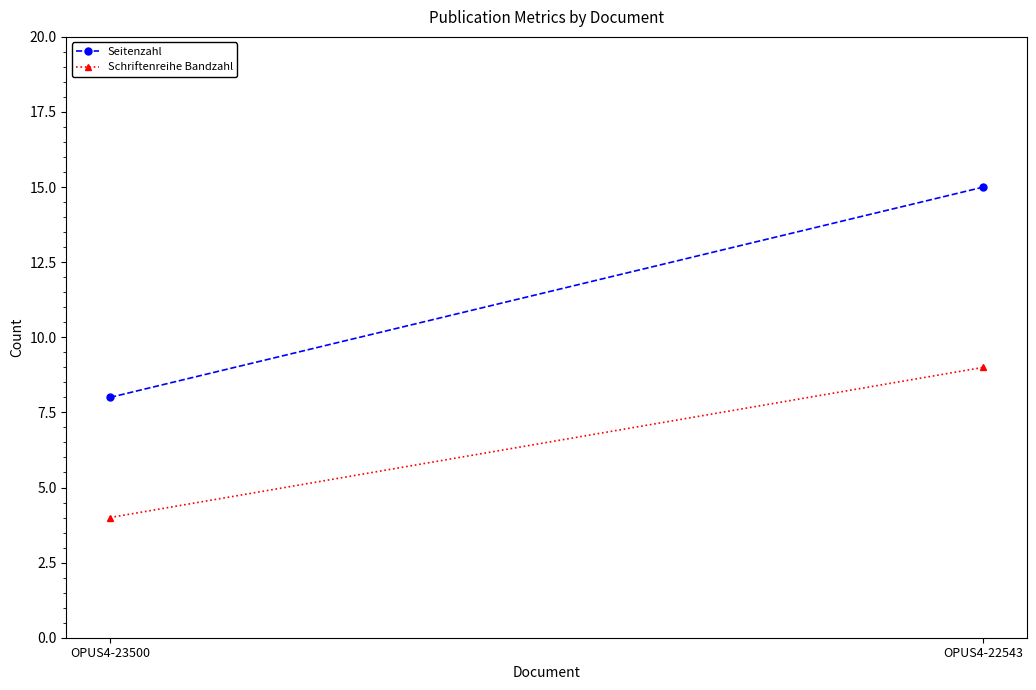

How many data points in Seitenzahl are less than 15?

1